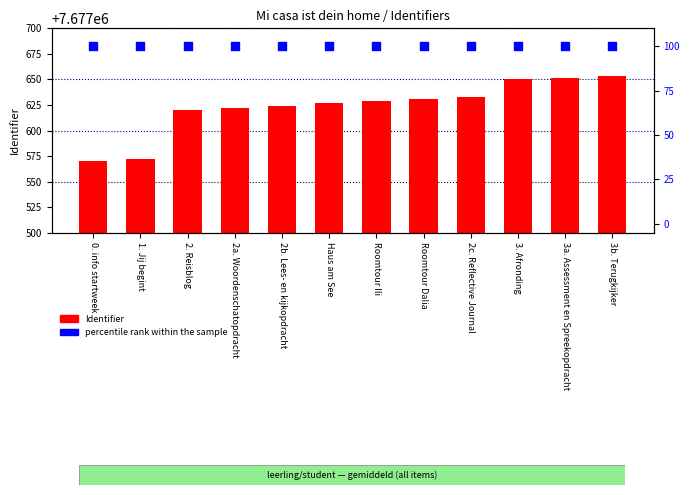

Which series reaches the minimum Y coordinate?

percentile rank within the sample